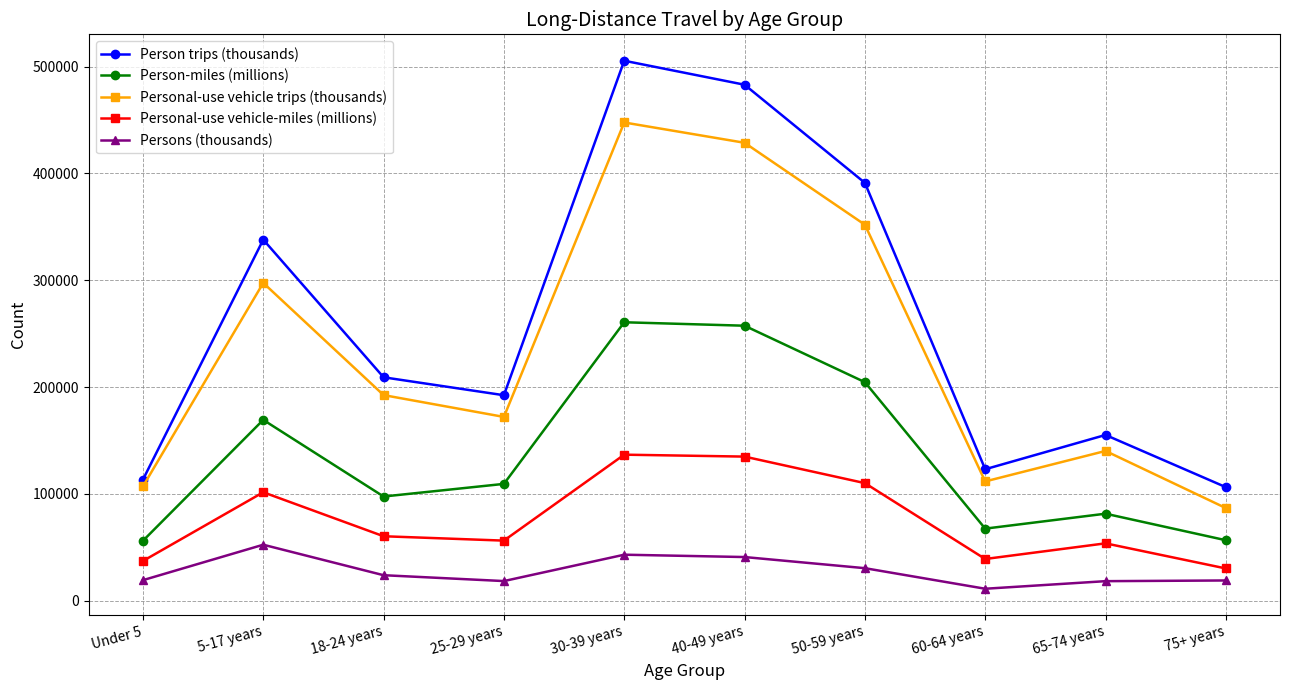

True or false: Personal-use vehicle-miles (millions) has more than 2 points higher than both neighbors.

True